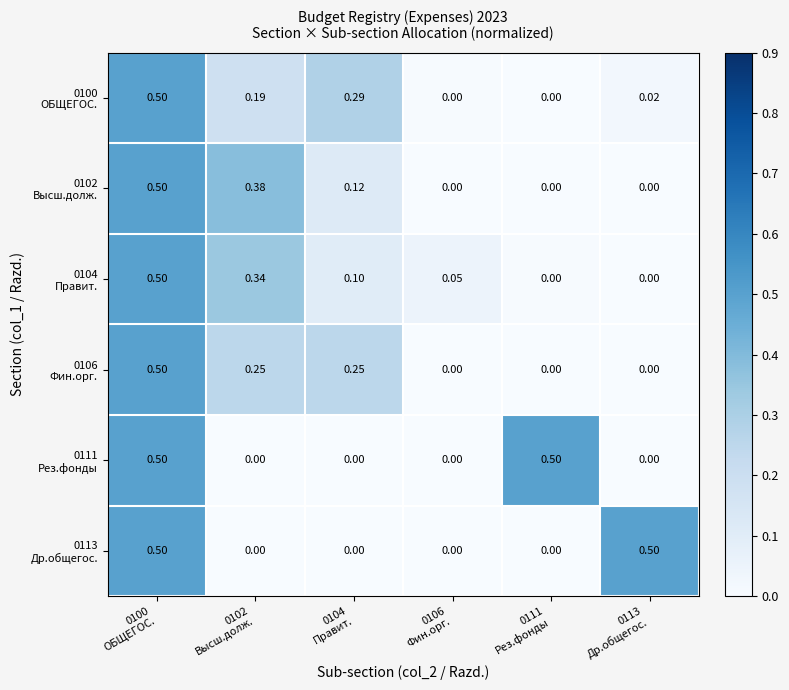

Which series has the largest range (max minus min)?

0102 Высш.долж.